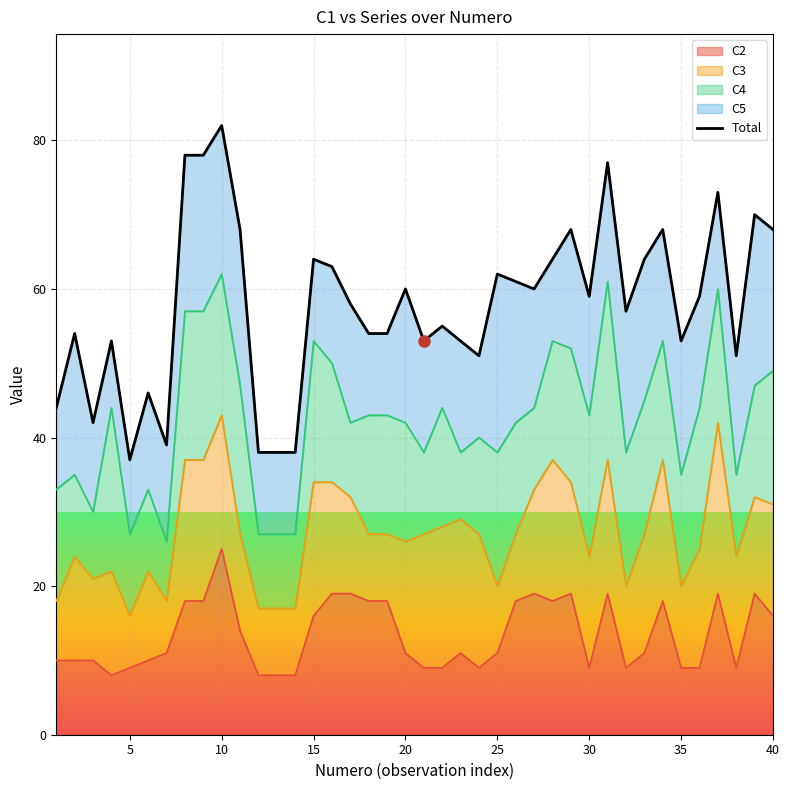

What is the value of the 33rd point from the left?

64